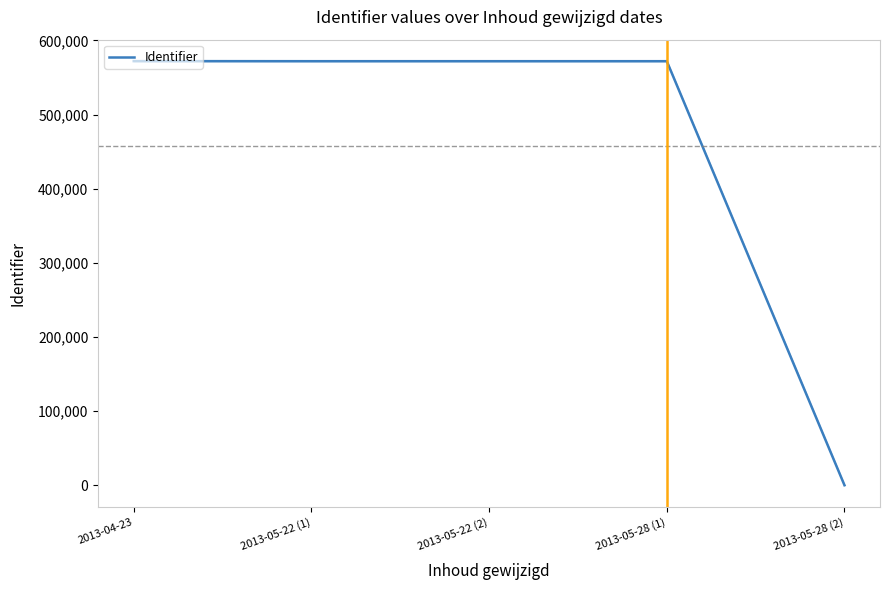

At which label is the value closest to 286038?

2013-05-28 (1)